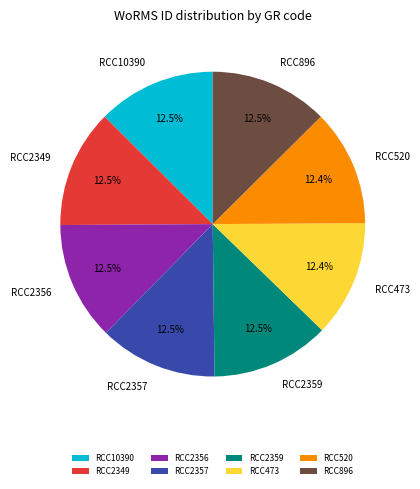

Does RCC2349 account for over 50% of the chart?

No